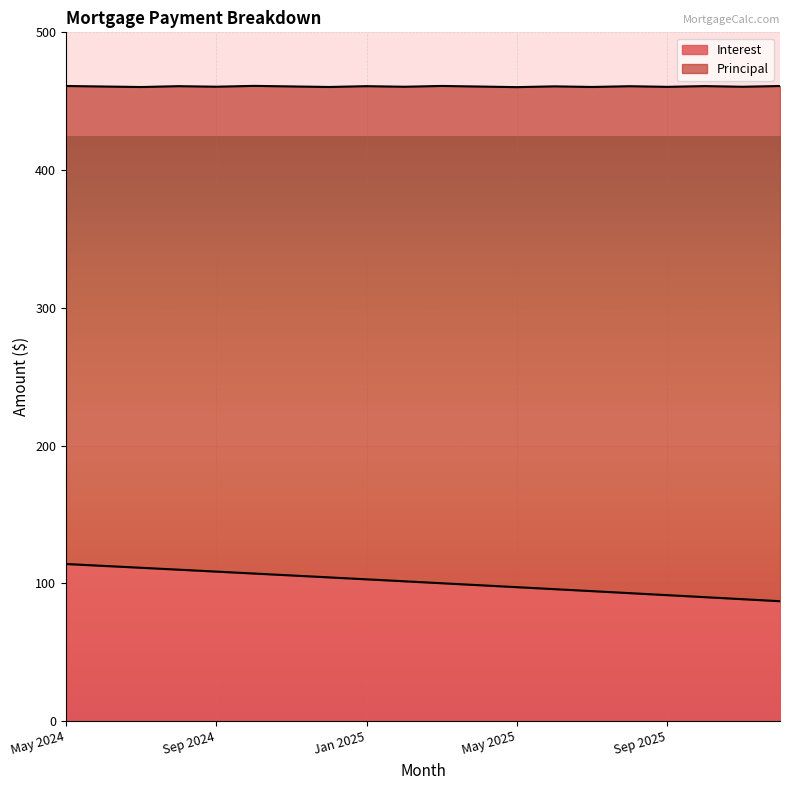

Between Sep 2025 and Jul 2025, which is larger?

Jul 2025